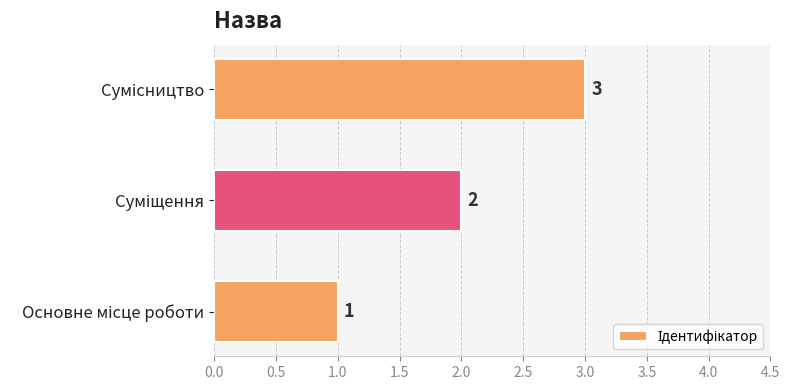

What is the greatest value displayed?

3